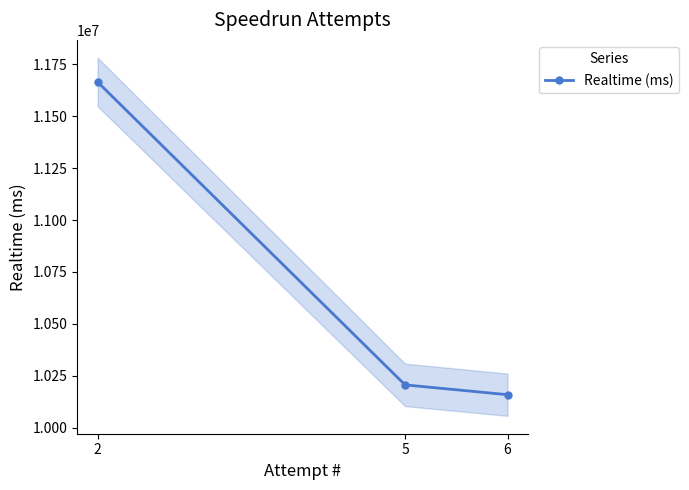

The value of Realtime (ms) at 2 is 11663571. True or false?

True